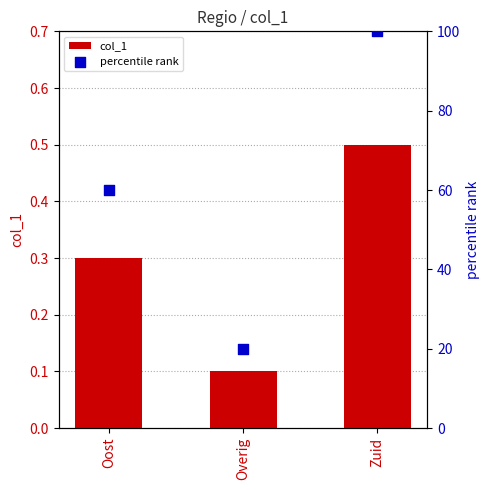

Which series has the widest spread of Y values?

percentile rank